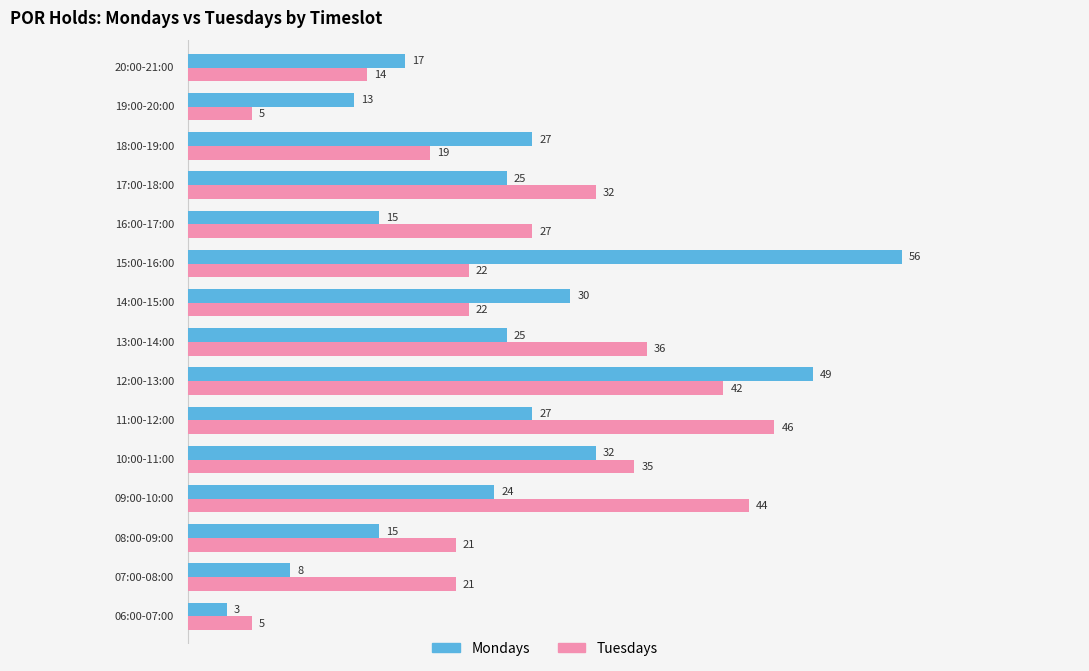

Rank the series by their average value, from highest to lowest.

Tuesdays, Mondays